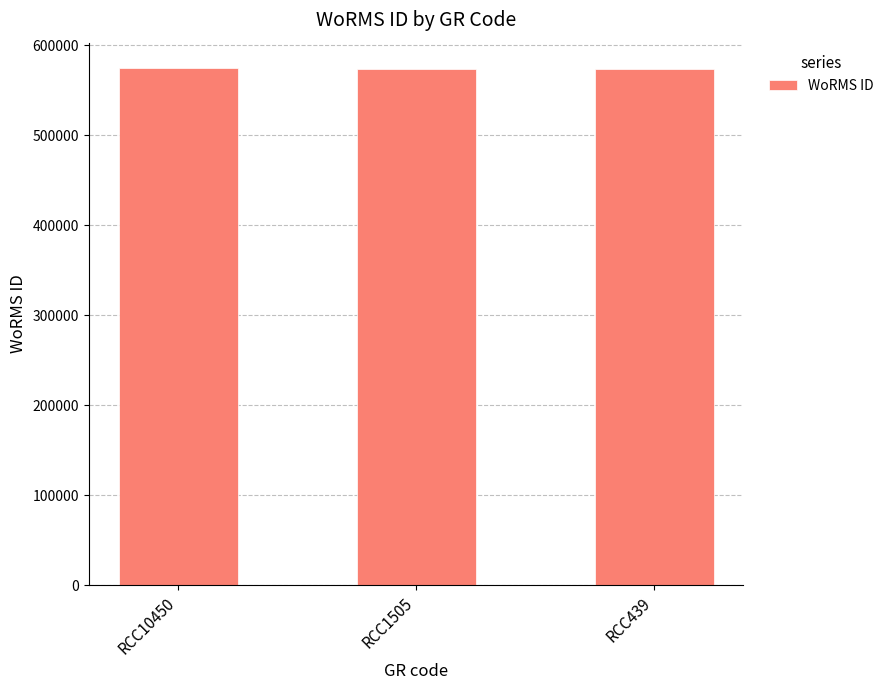

What is the maximum value shown in the chart?

573984